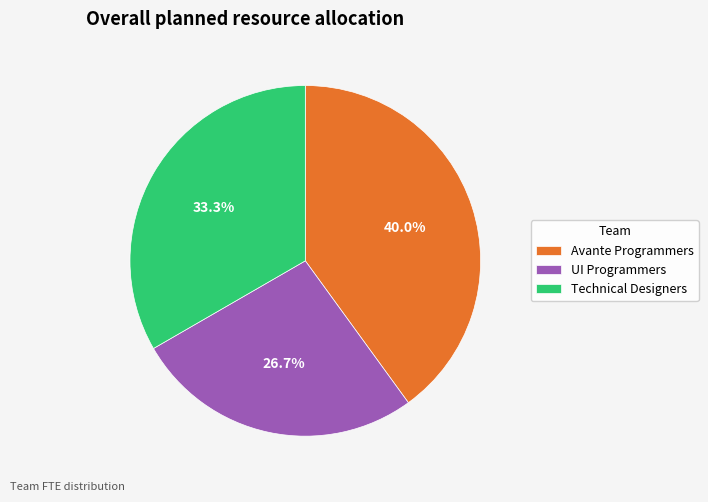

Which slice is the largest?

Avante Programmers